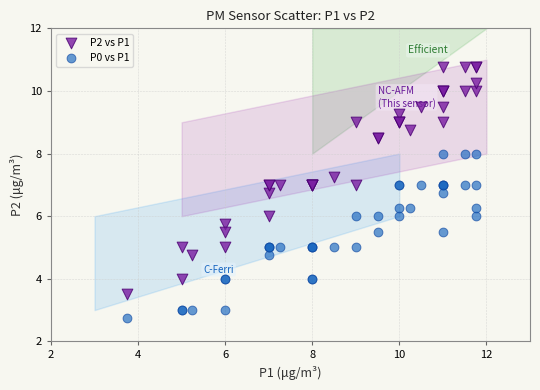

Which series contains the lowest Y value?

P0 vs P1